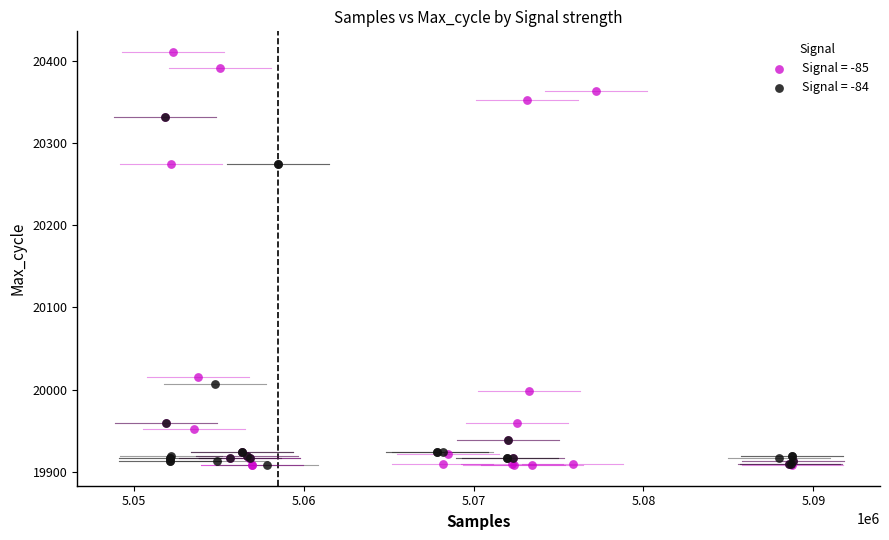

Which series has the widest spread of Y values?

Signal = -85